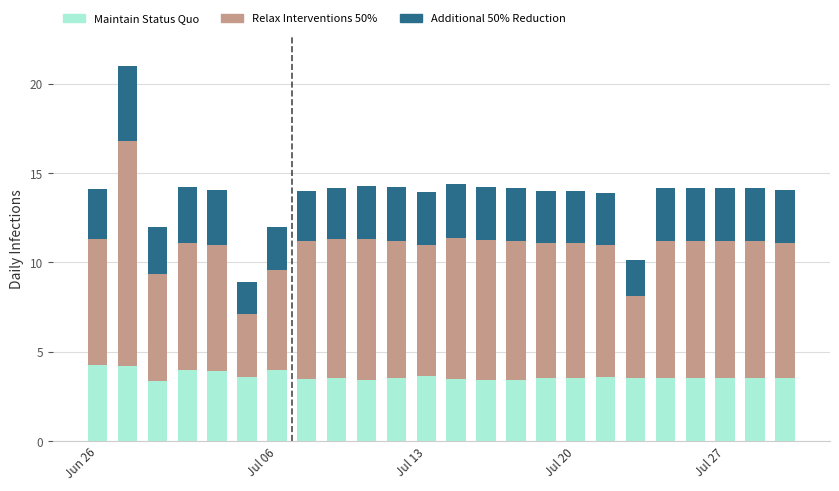

What is the maximum value for Maintain Status Quo?

4.2